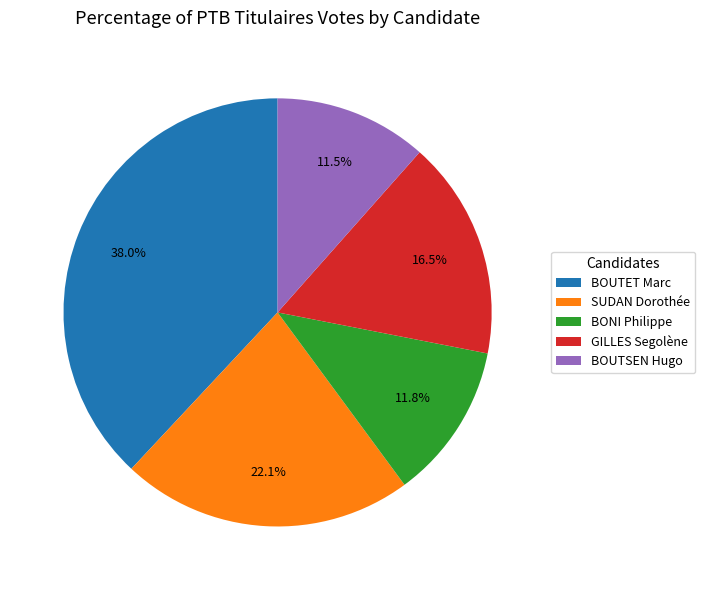

Count the number of slices in the pie.

5